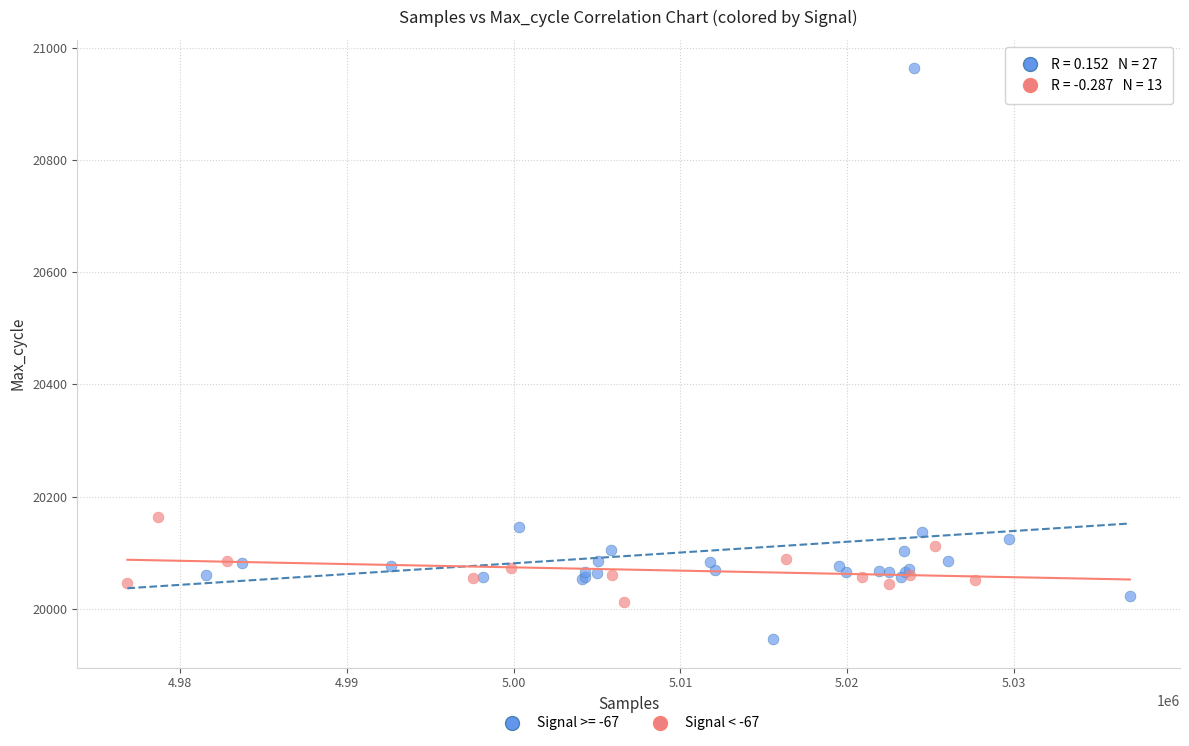

Which series contains the lowest Y value?

Signal >= -67